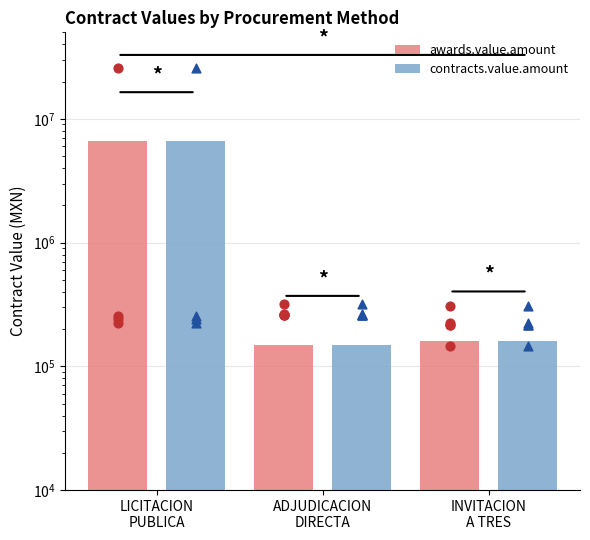

At how many categories does at least one series exceed 2859583?

1